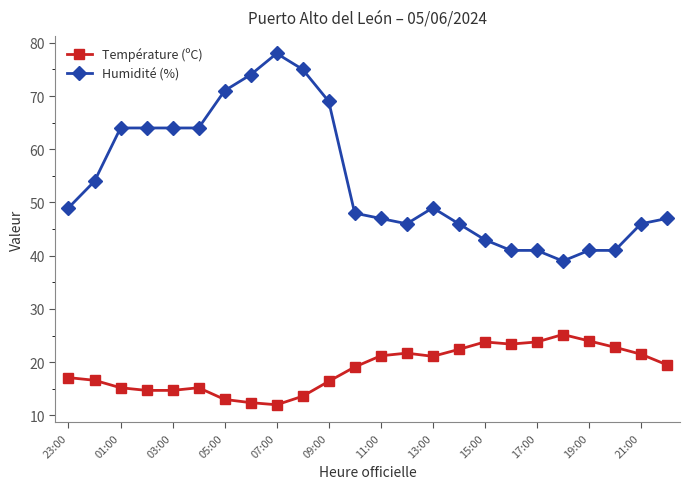

Which series has the largest range (max minus min)?

Humidité (%)